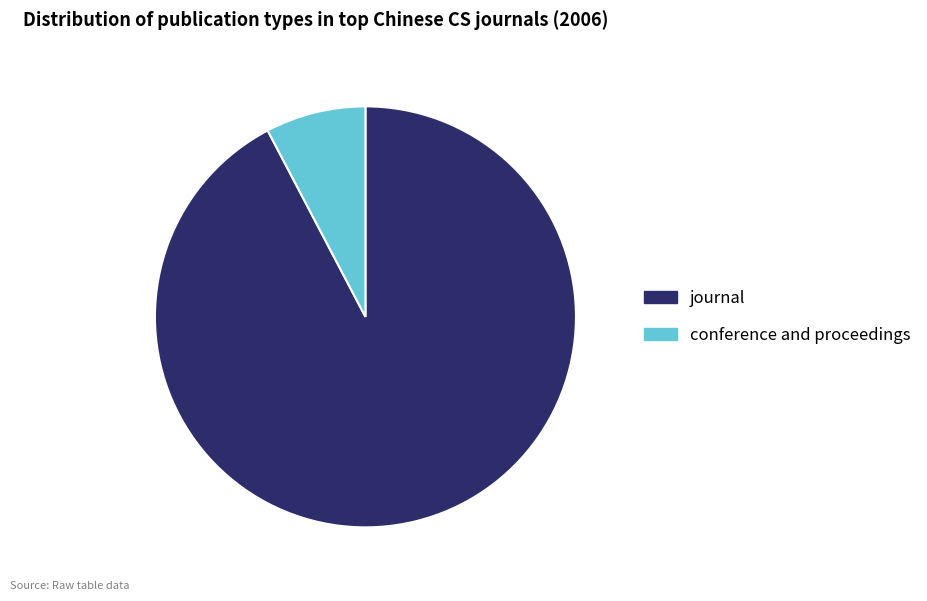

What is the ratio of the value at conference and proceedings to the value at journal?

0.1